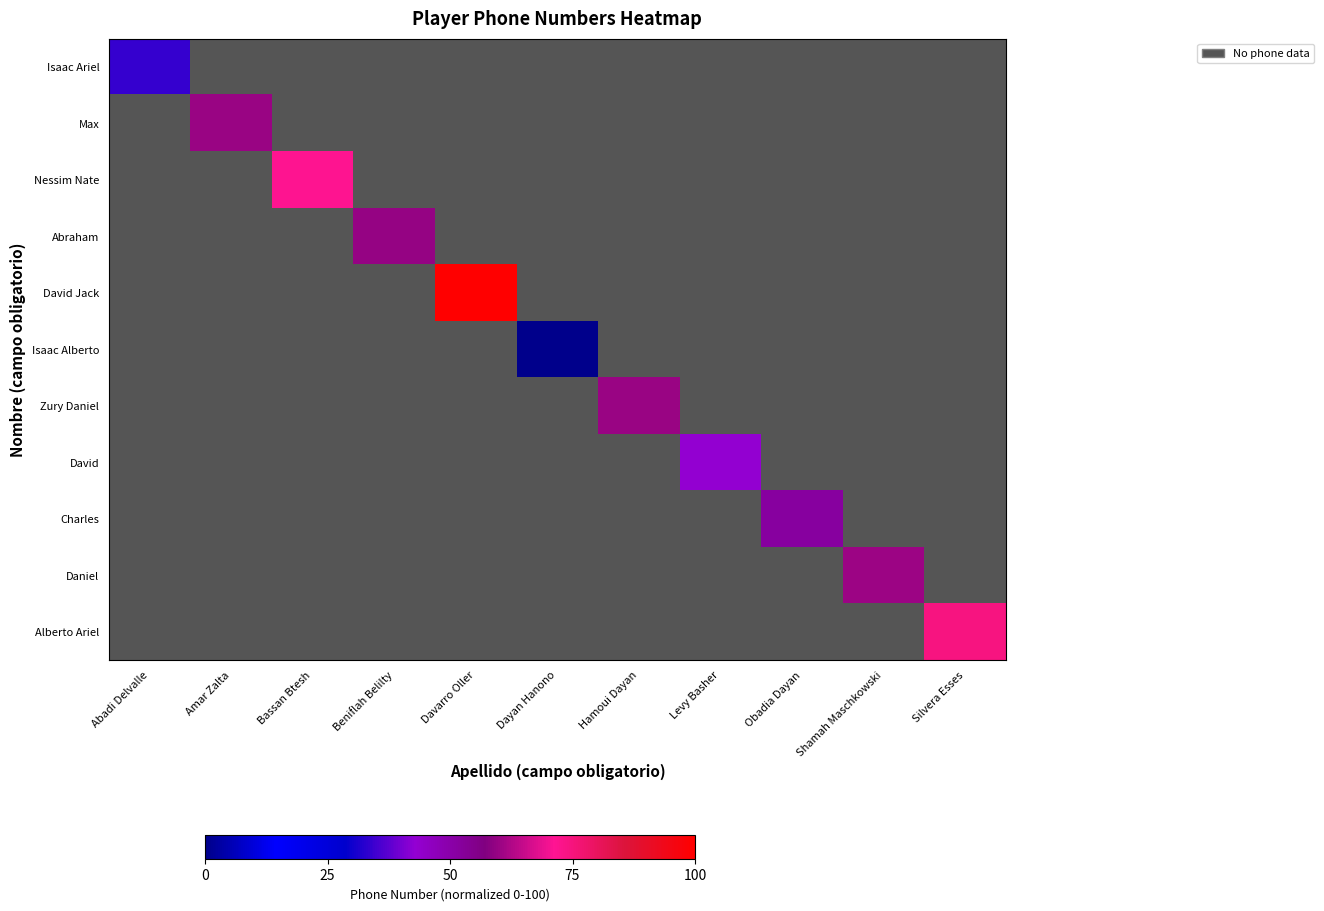

What is the maximum value for Daniel?

0.5